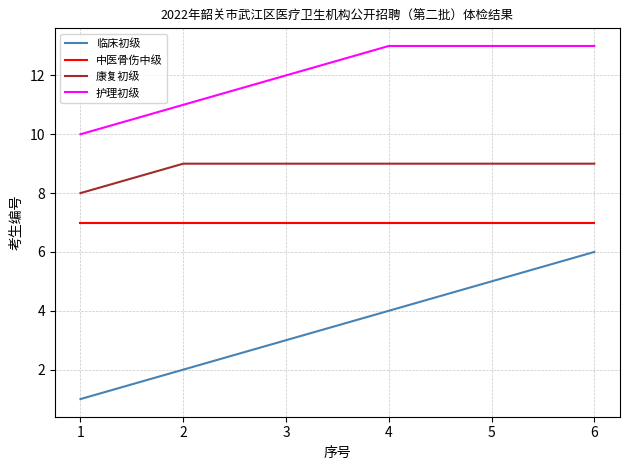

Which series has the largest range (max minus min)?

临床初级